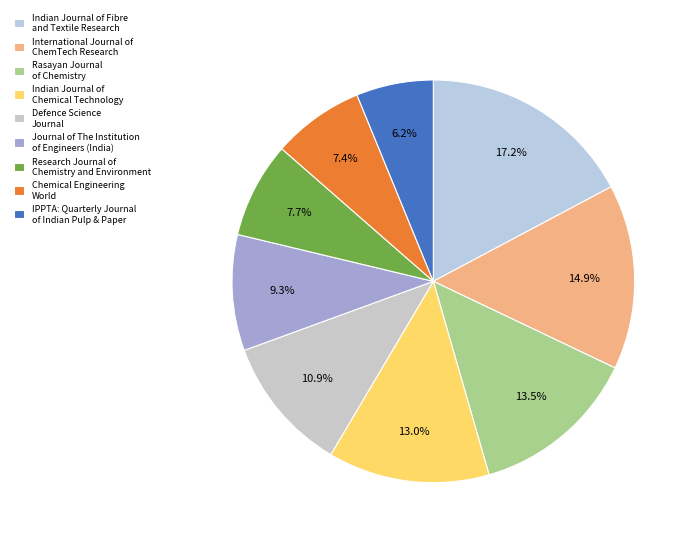

How many segments does this pie chart have?

9